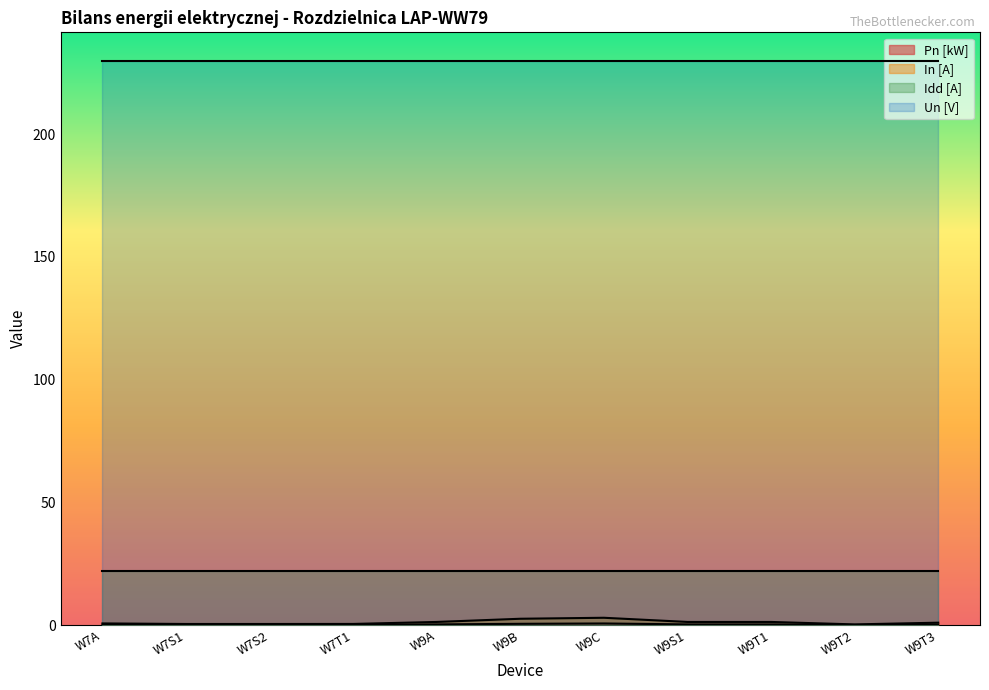

True or false: In [A] has a value of 1.3 at W9A.

True